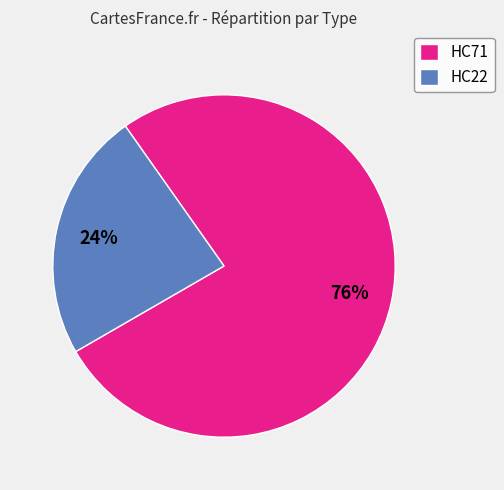

How many segments does this pie chart have?

2